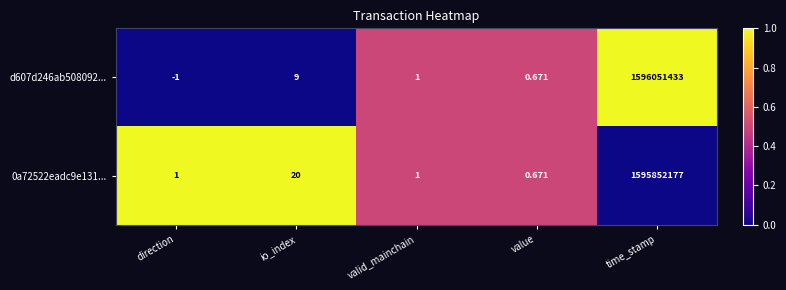

At which category is the sum across all series the highest?

time_stamp